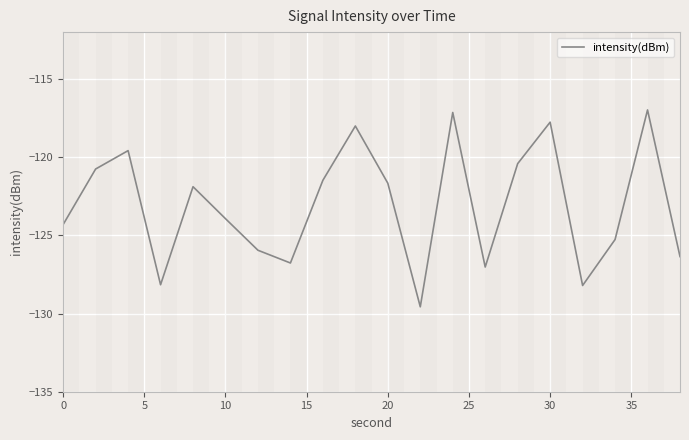

What is the maximum value shown in the chart?

-117.0